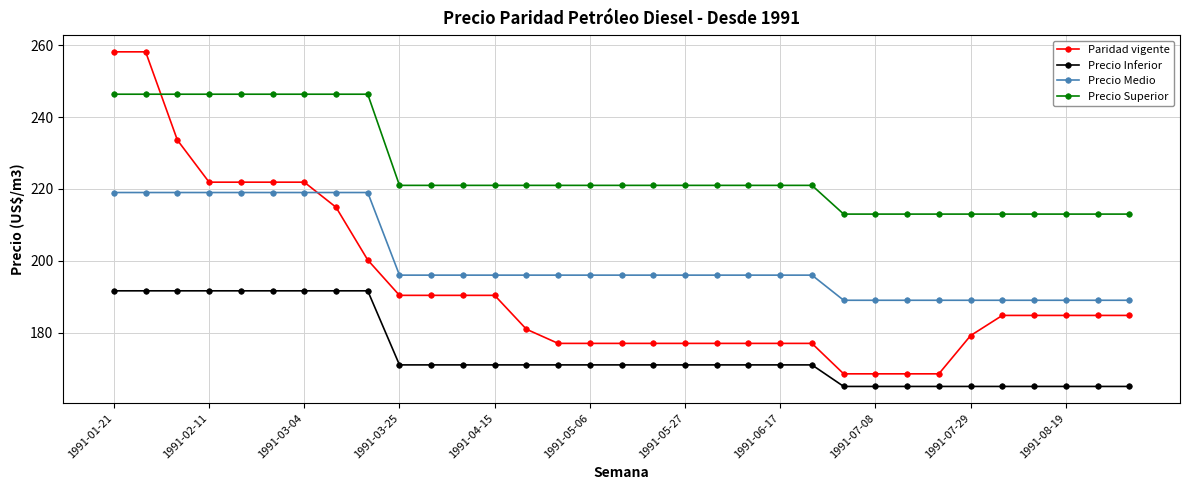

What is the value of the Precio Superior point at the 13th from the left?

221.0